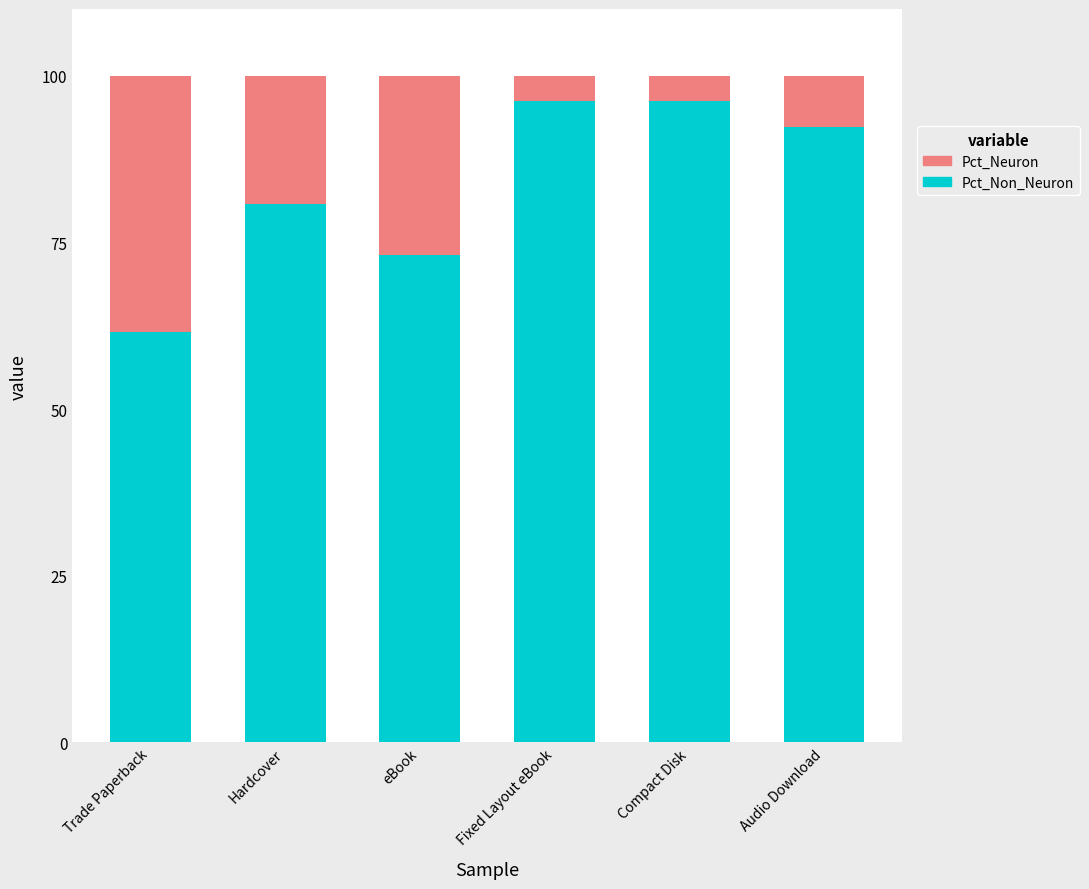

How many bars are there in total?

6